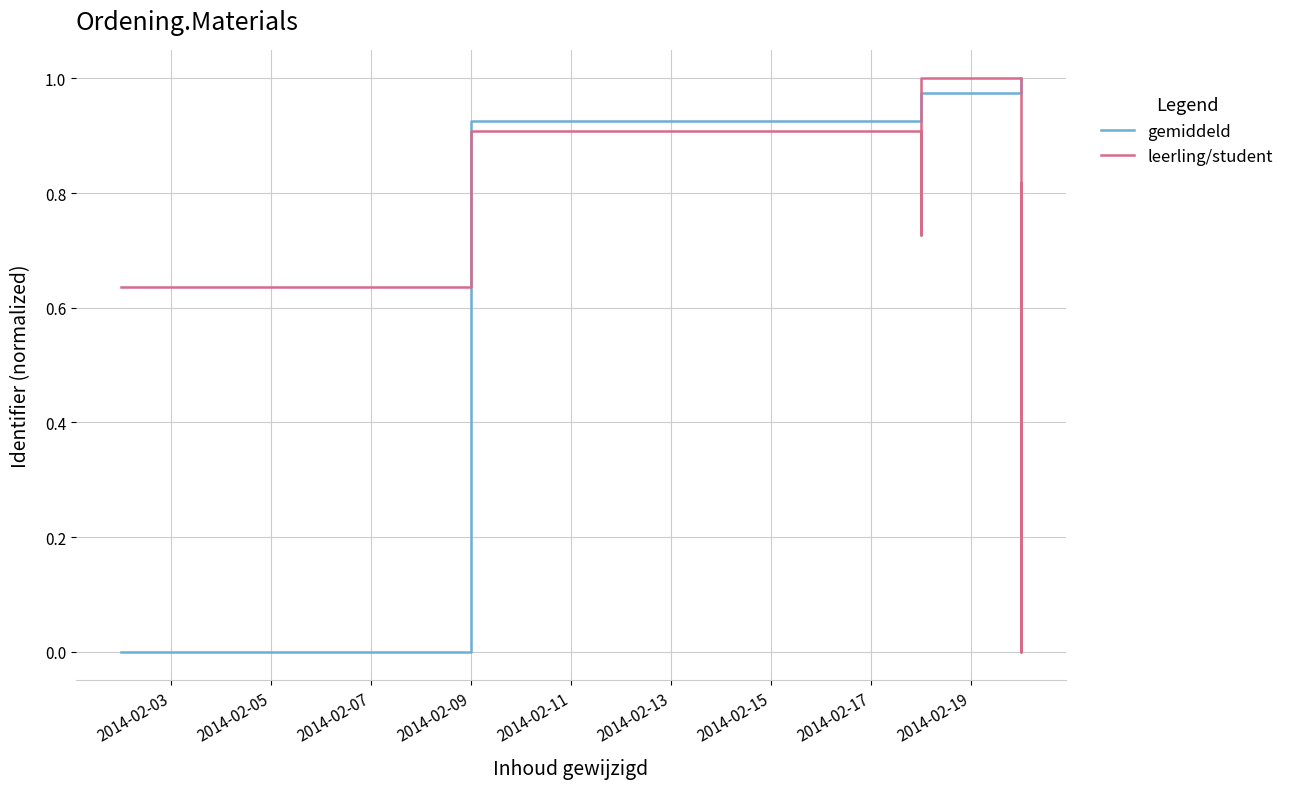

Does the chart display data point markers on the line(s)?

No